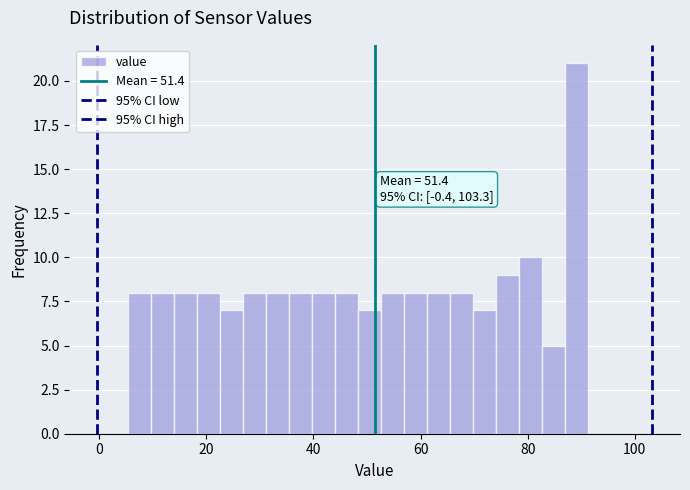

Around what value on the x-axis is the tallest bar? Give the approximate position of its centre, as read against the axis.

90